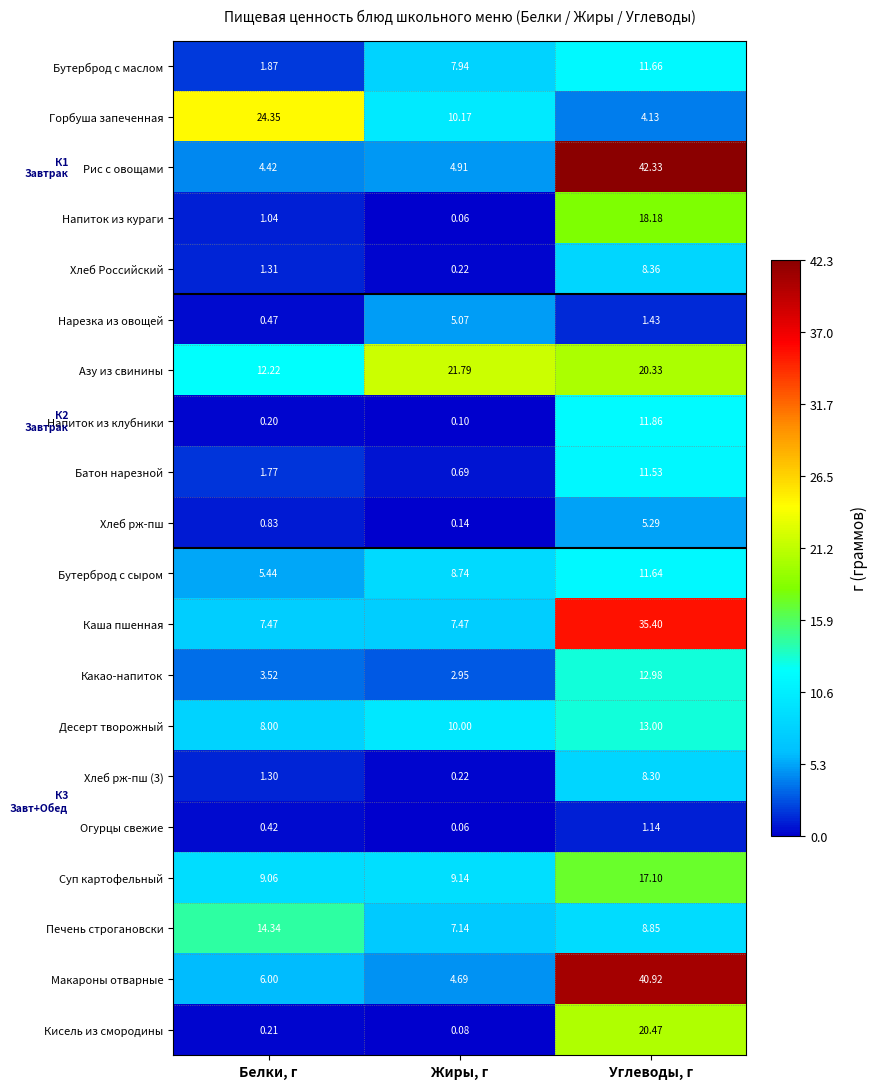

At which label does Суп картофельный reach its peak?

Углеводы, г